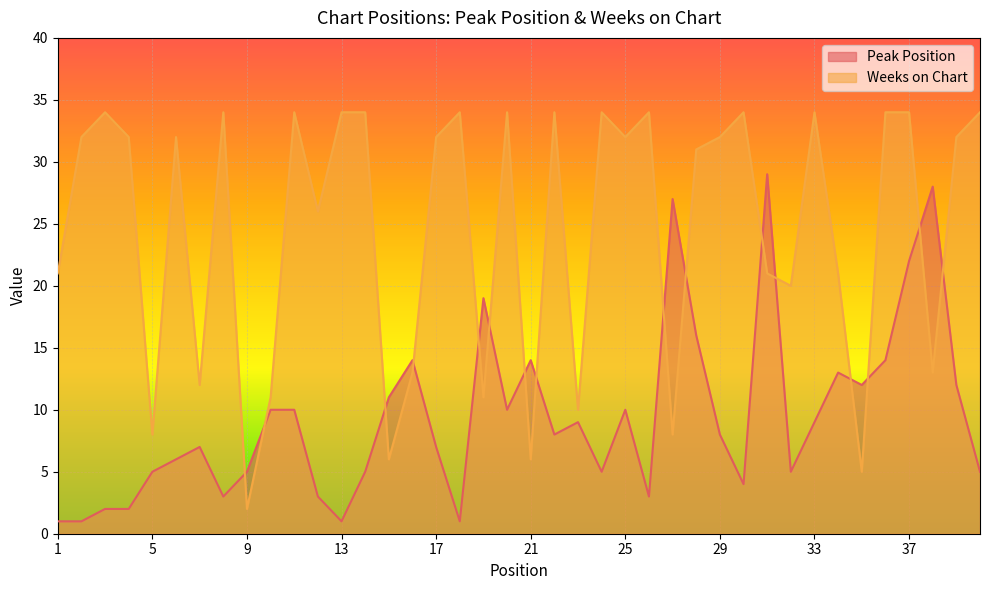

What is the sum of the Peak Position values at 26 and 33?

12